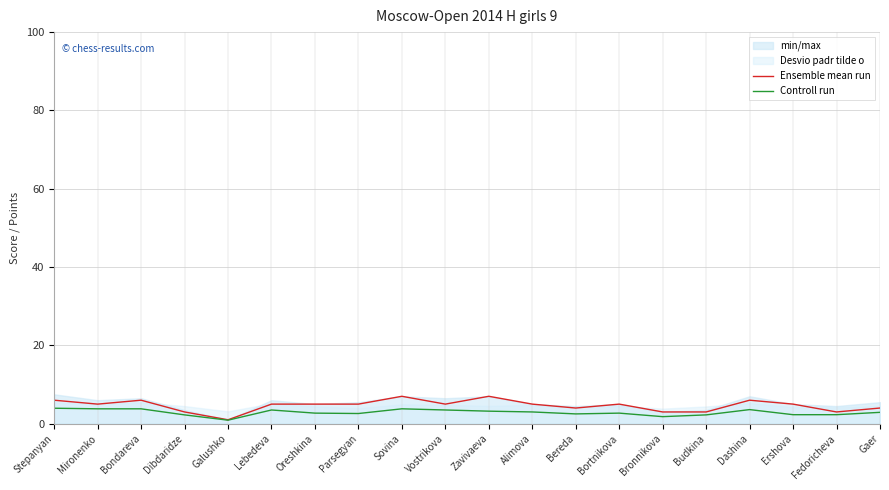

In Controll run, how many points are lower than both neighbors (excluding endpoints)?

4